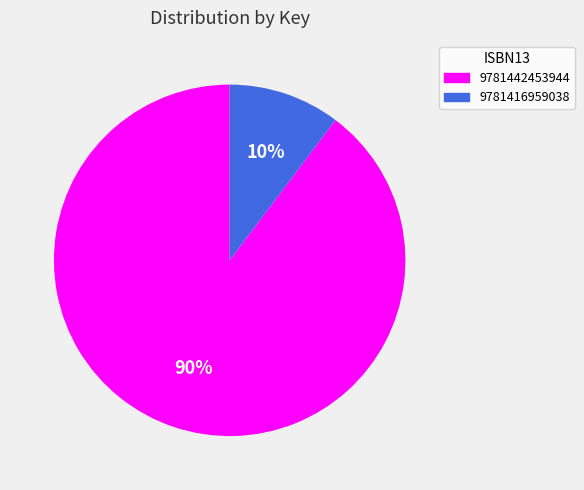

Do 9781442453944 and 9781416959038 together represent more than half of the pie?

Yes